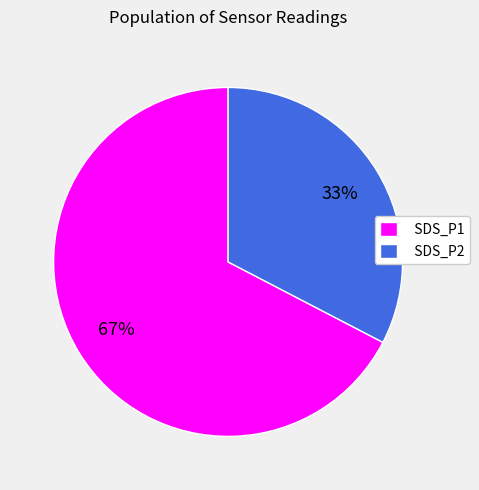

Do SDS_P2 and SDS_P1 together represent more than half of the pie?

Yes